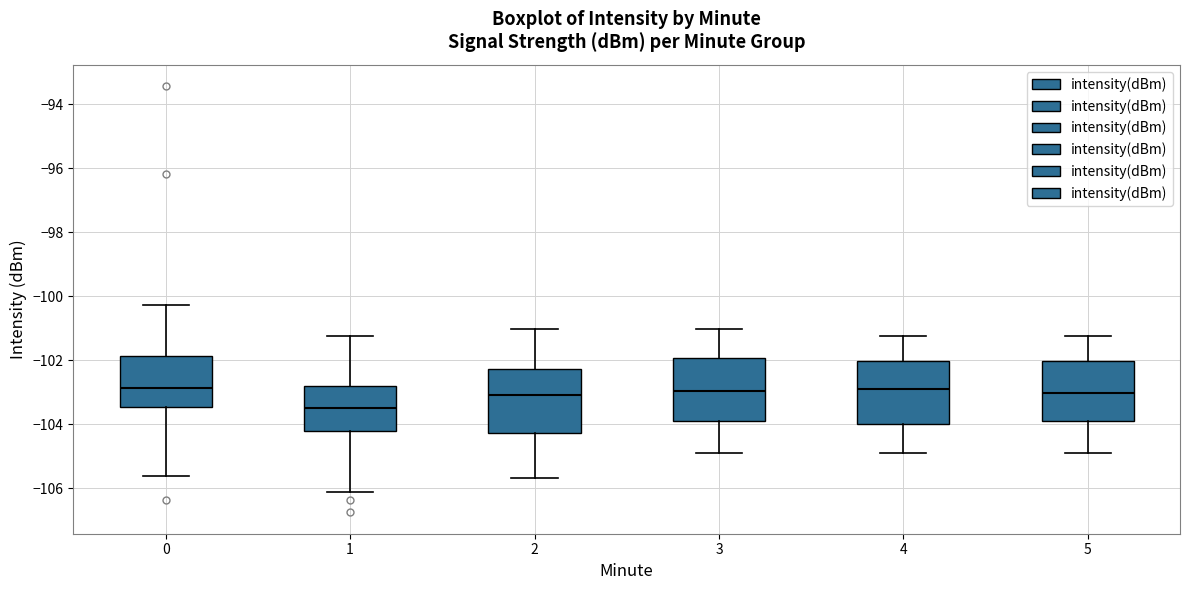

Reading left to right, read every box against the y-axis: the position of its median line, the range the box covers, and the ends of its whiskers. The values are not printed on the chart, so give them approximately, as read against the axis.

0: median -102.8, box -103.4 to -101.8, whiskers -105.6 to -100.2
1: median -103.6, box -104.2 to -102.8, whiskers -106.0 to -101.2
2: median -103.0, box -104.2 to -102.2, whiskers -105.6 to -101.0
3: median -103.0, box -104.0 to -102.0, whiskers -105.0 to -101.0
4: median -103.0, box -104.0 to -102.0, whiskers -105.0 to -101.2
5: median -103.0, box -104.0 to -102.0, whiskers -105.0 to -101.2